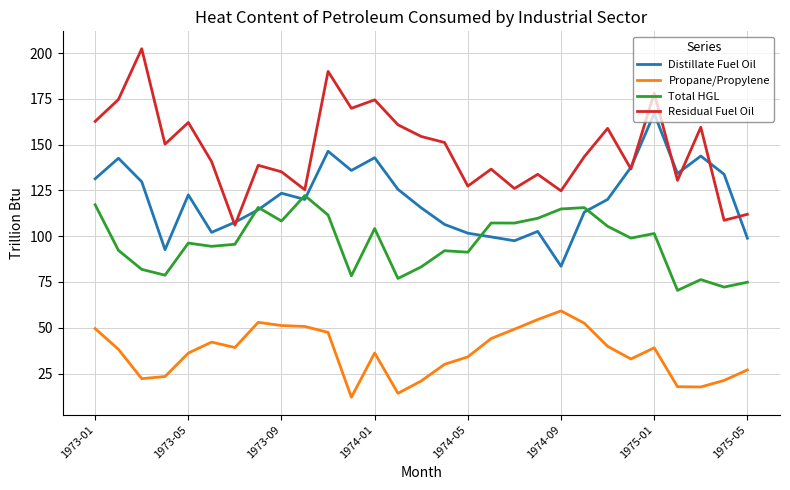

How many lines are shown in the chart?

4